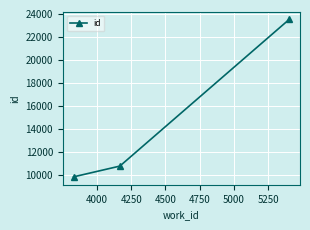

Does the chart have visible grid lines?

Yes